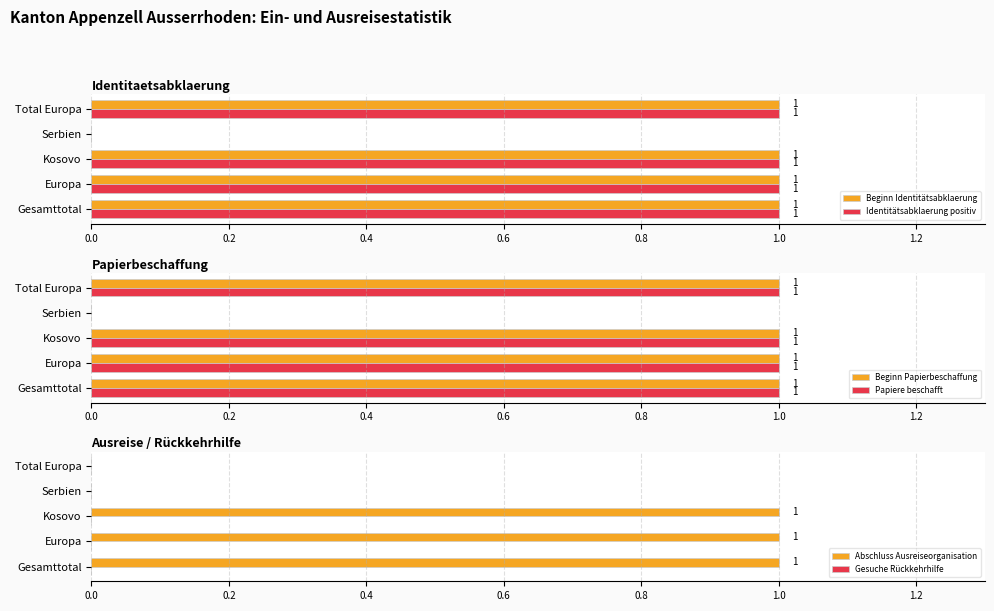

Is the value of Identitätsabklaerung positiv at Serbien greater than the value of Beginn Identitätsabklaerung at Total Europa?

No